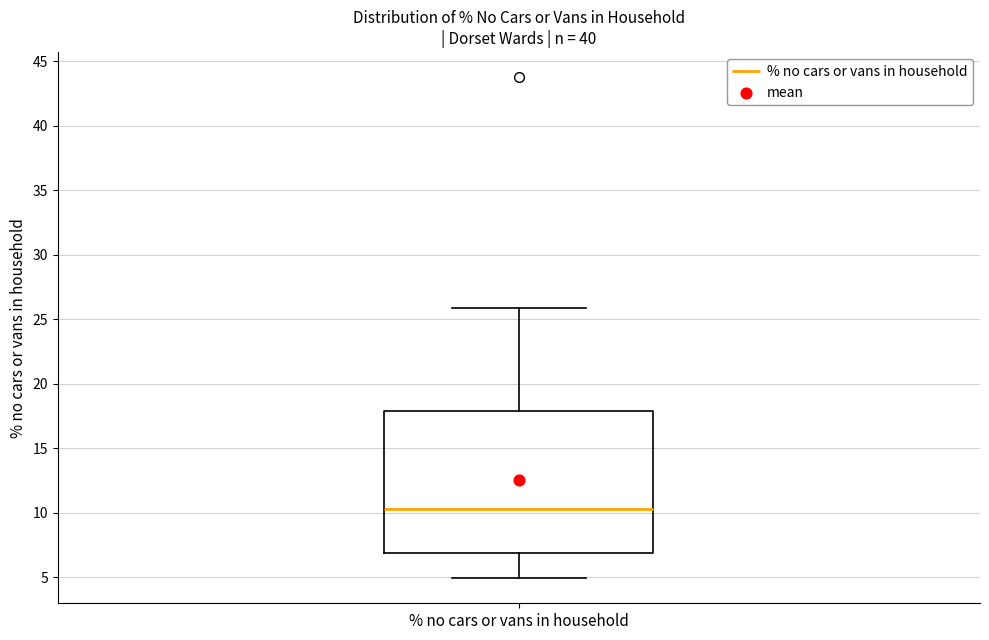

Where is the lower edge of the box for % no cars or vans in household on the y-axis? The values are not printed on the chart, so give them approximately, as read against the axis.

7.0